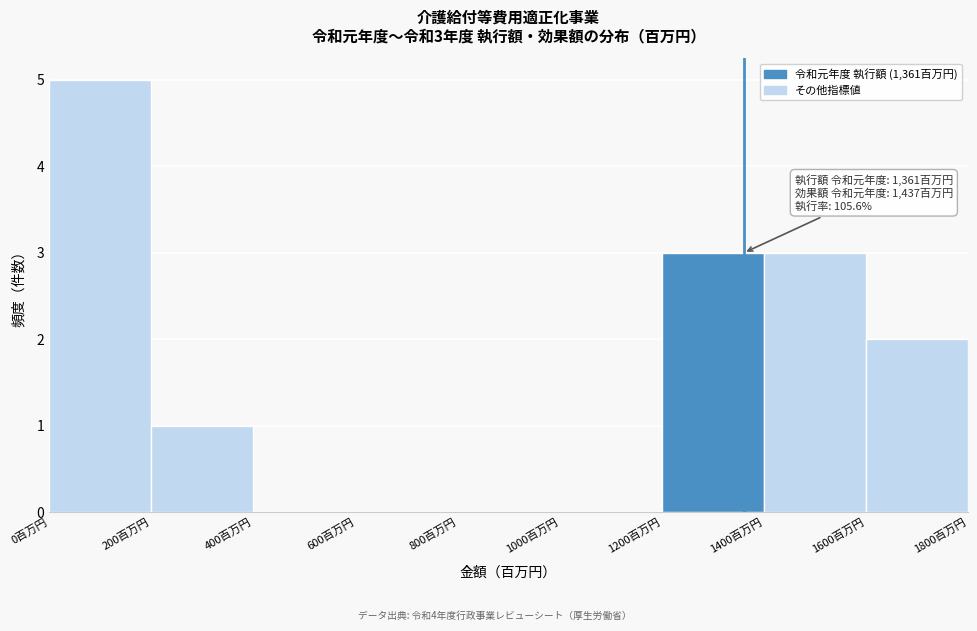

Which range on the x-axis has the tallest bar?

0 to 200